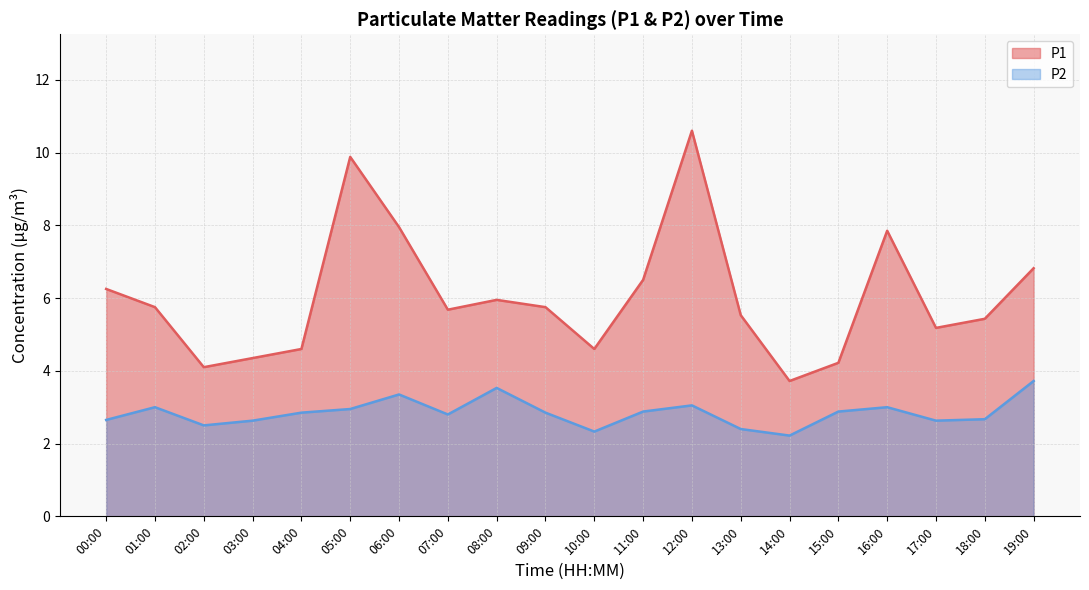

Which series has the largest total across all categories?

P1